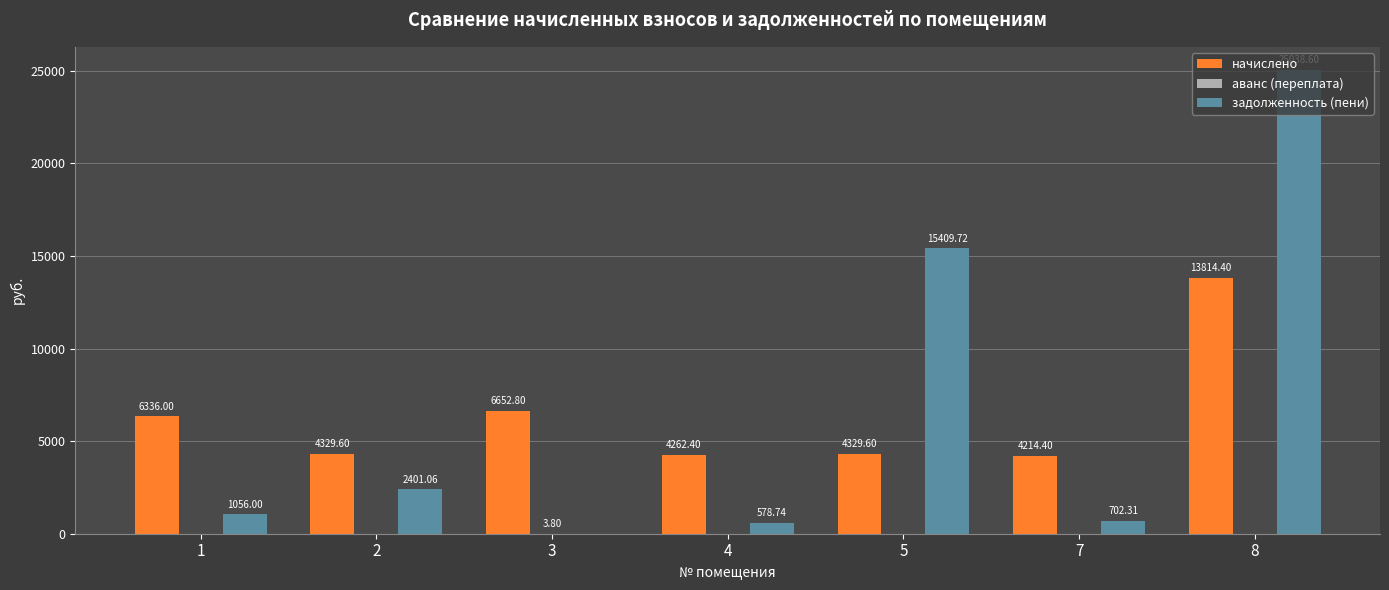

Which series has the largest total across all categories?

задолженность (пени)